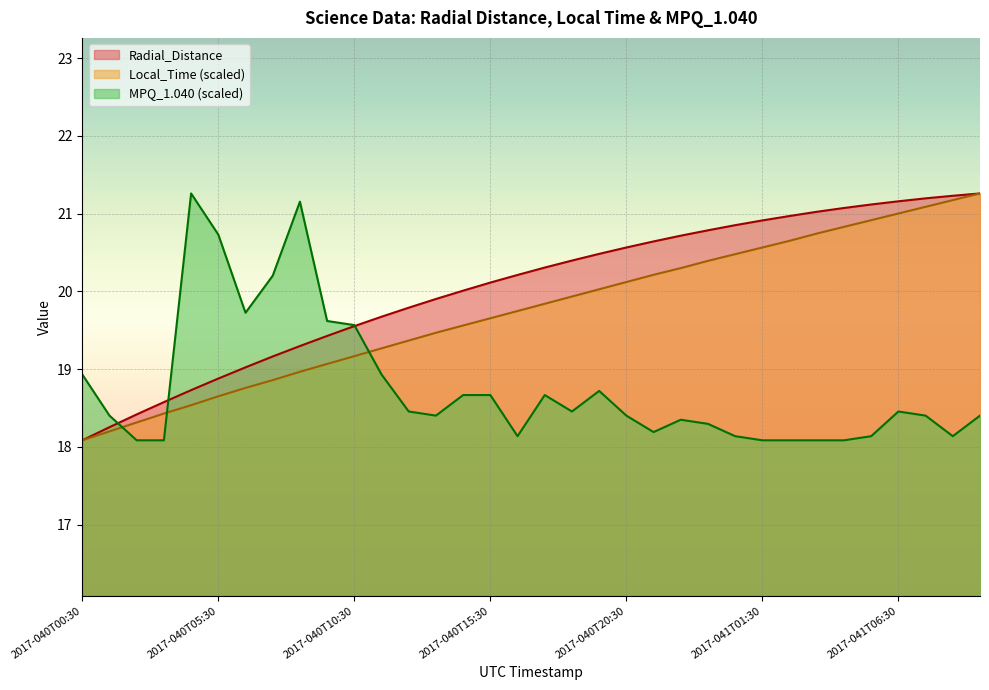

Does the chart display data point markers on the line(s)?

No